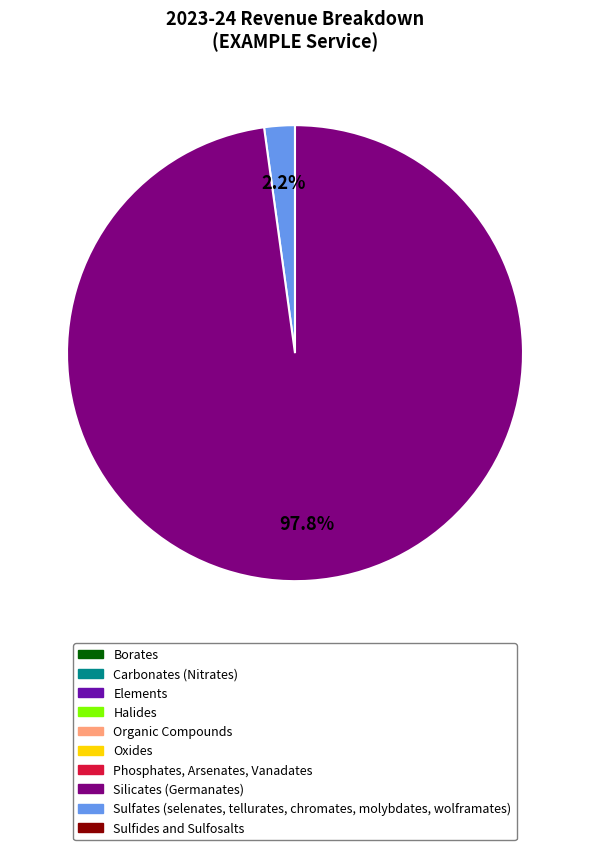

Is there a majority slice in this chart?

Yes